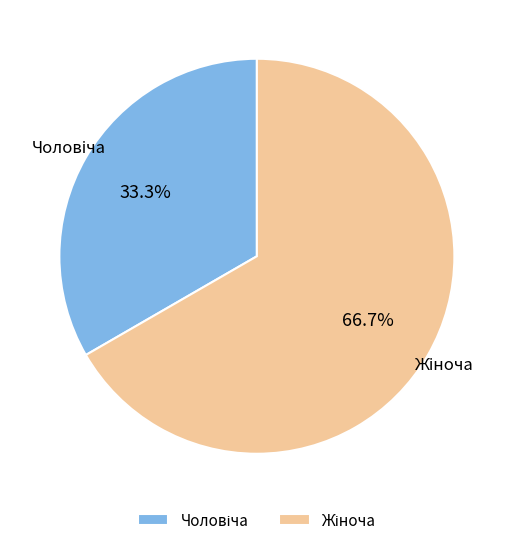

Does any single category account for the majority?

Yes